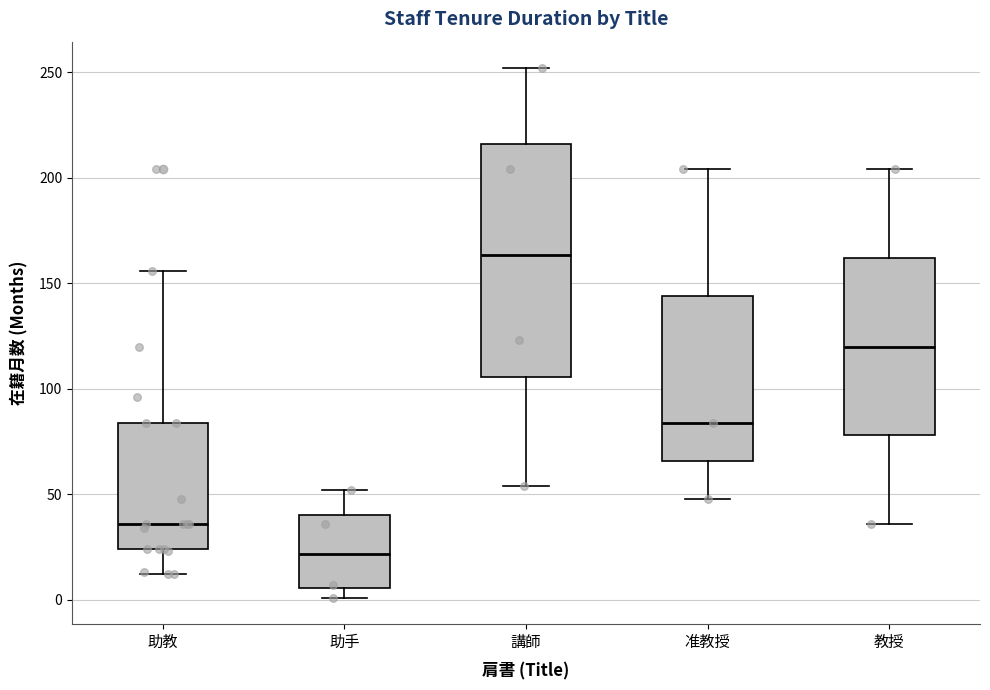

Where is the lower edge of the box for 教授 on the y-axis? The values are not printed on the chart, so give them approximately, as read against the axis.

80